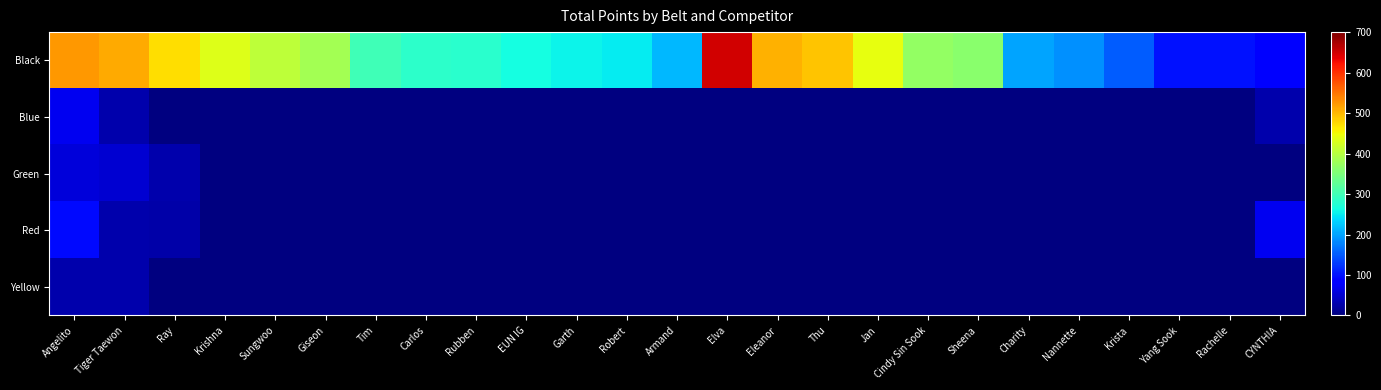

True or false: Black has a value of 66.0 at Charity.

False